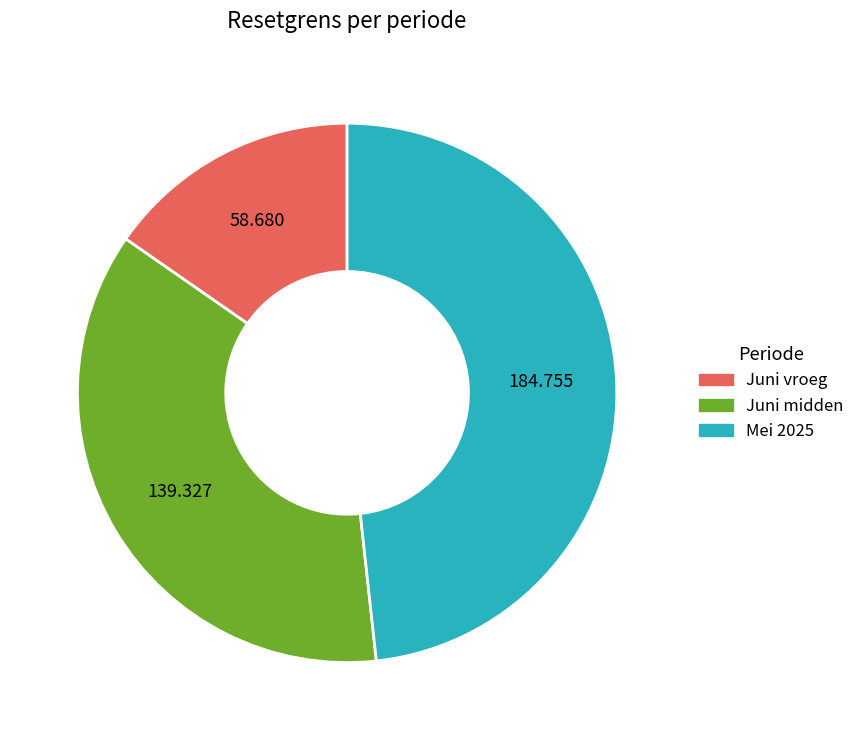

Is there a majority slice in this chart?

No